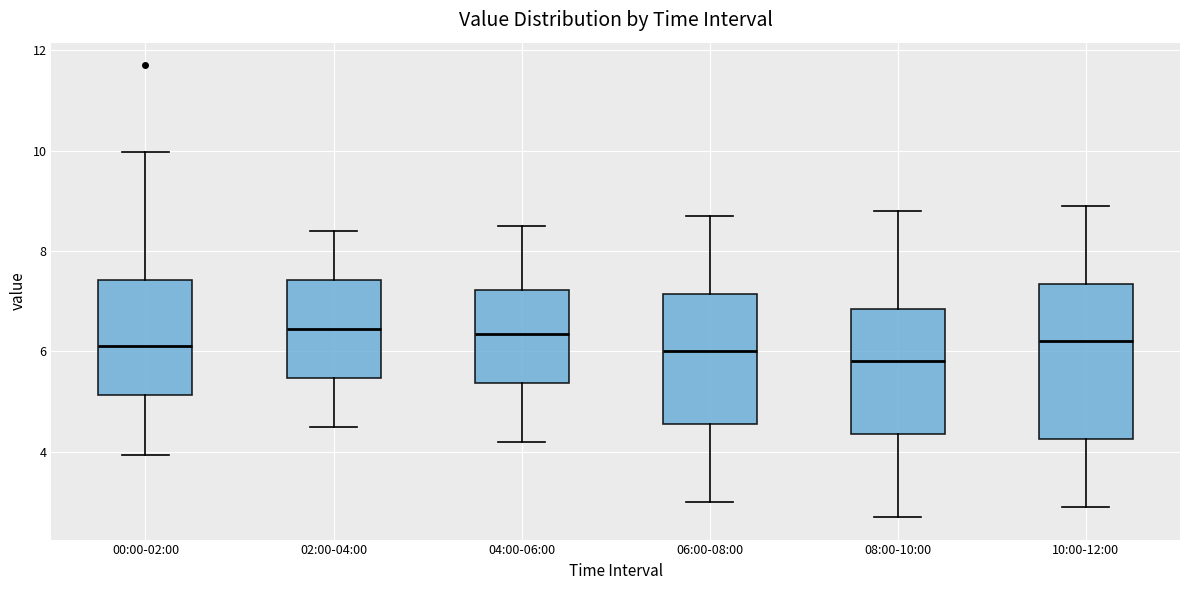

Reading left to right, transcribe this box plot: for each box, give where its median line is, the range the box spans, and where its two whiskers end, as read against the y-axis. The values are not printed on the chart, so give them approximately, as read against the axis.

00:00-02:00: median 6.2, box 5.2 to 7.4, whiskers 4.0 to 10.0
02:00-04:00: median 6.4, box 5.4 to 7.4, whiskers 4.6 to 8.4
04:00-06:00: median 6.4, box 5.4 to 7.2, whiskers 4.2 to 8.6
06:00-08:00: median 6.0, box 4.6 to 7.2, whiskers 3.0 to 8.8
08:00-10:00: median 5.8, box 4.4 to 6.8, whiskers 2.8 to 8.8
10:00-12:00: median 6.2, box 4.2 to 7.4, whiskers 3.0 to 9.0